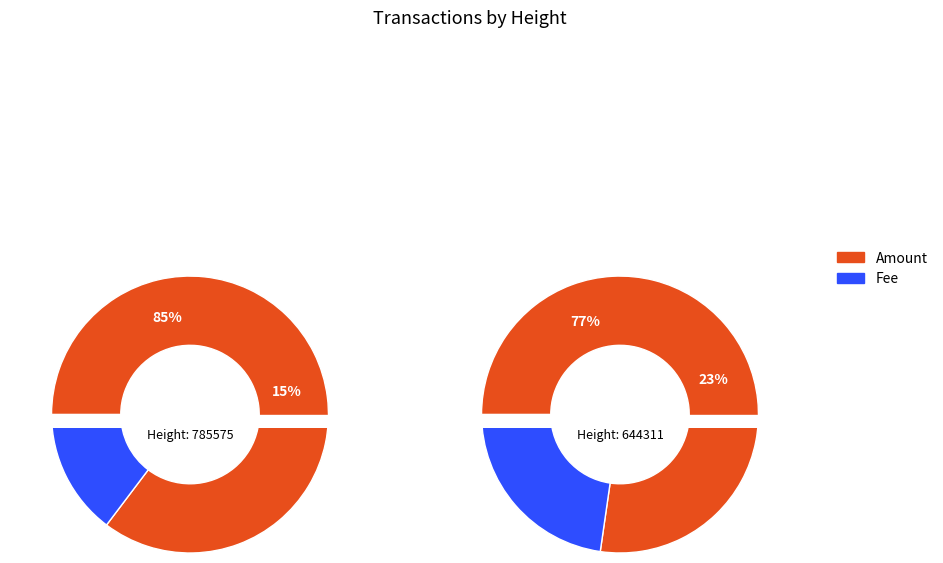

Is there a majority slice in this chart?

Yes